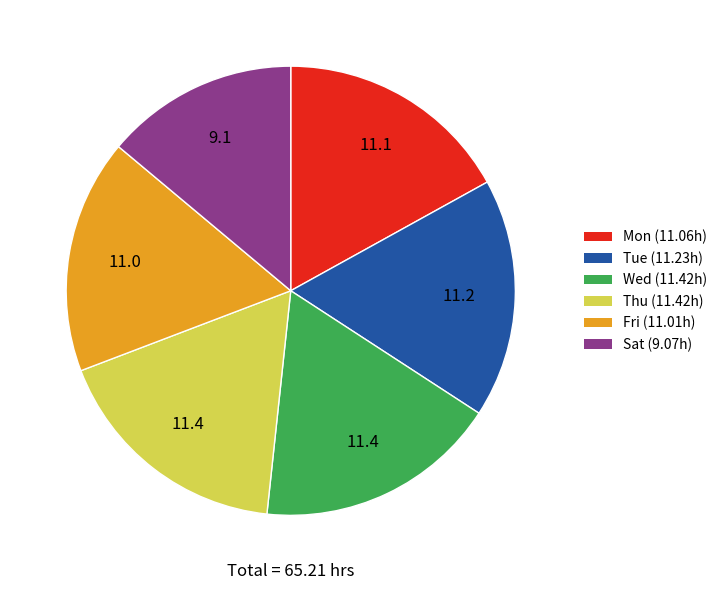

Is there any slice that represents more than half of the pie?

No